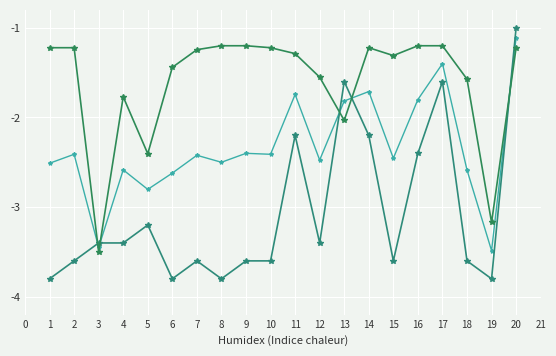

Which has a higher value, 14 or 1?

14